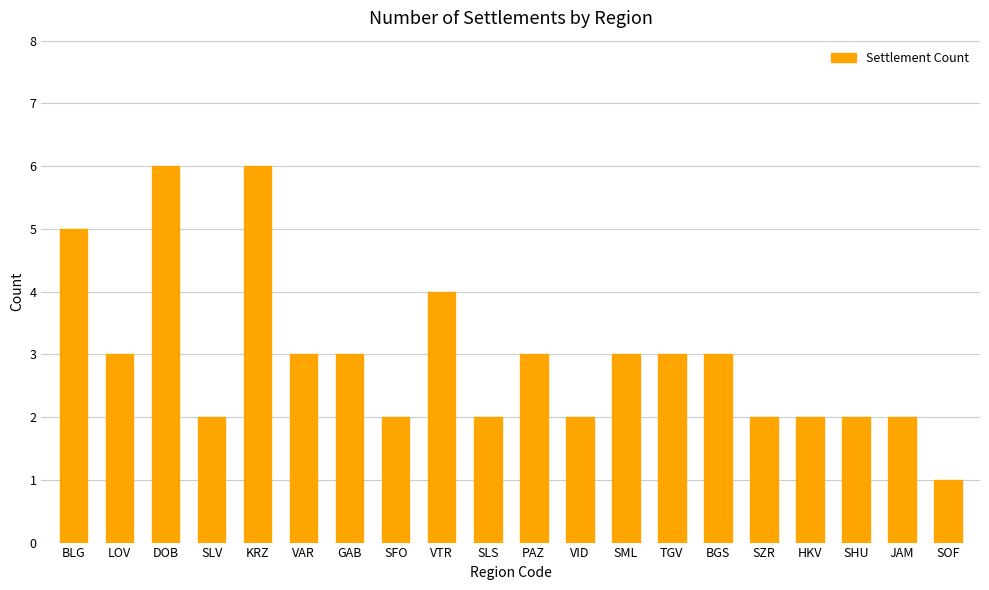

What value does the data have at SZR?

2